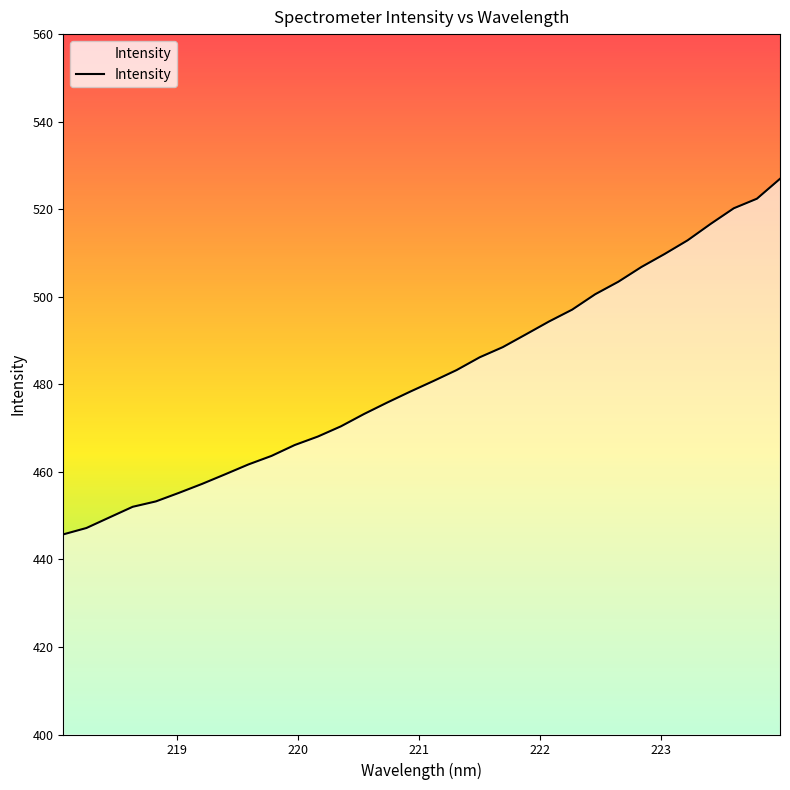

What is the difference between the maximum and minimum values?

81.2